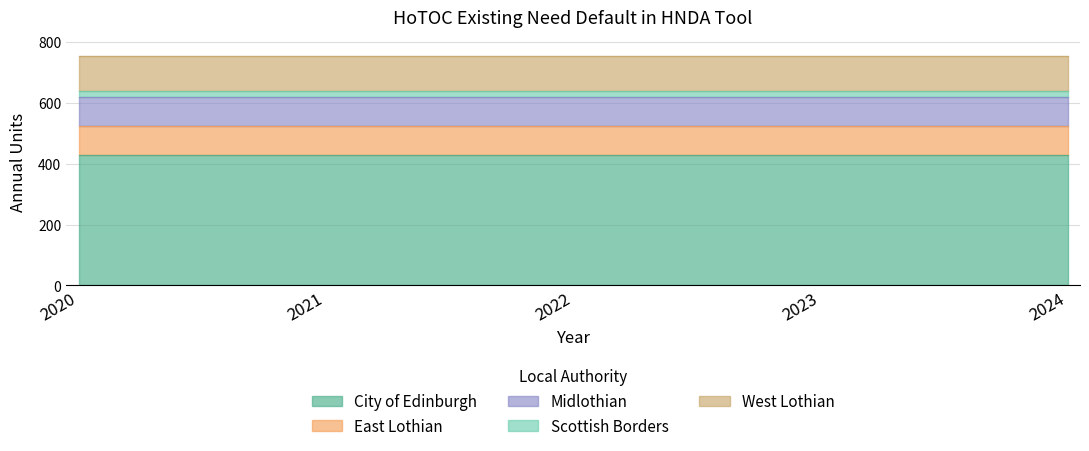

What is the lowest value of the City of Edinburgh series?

428